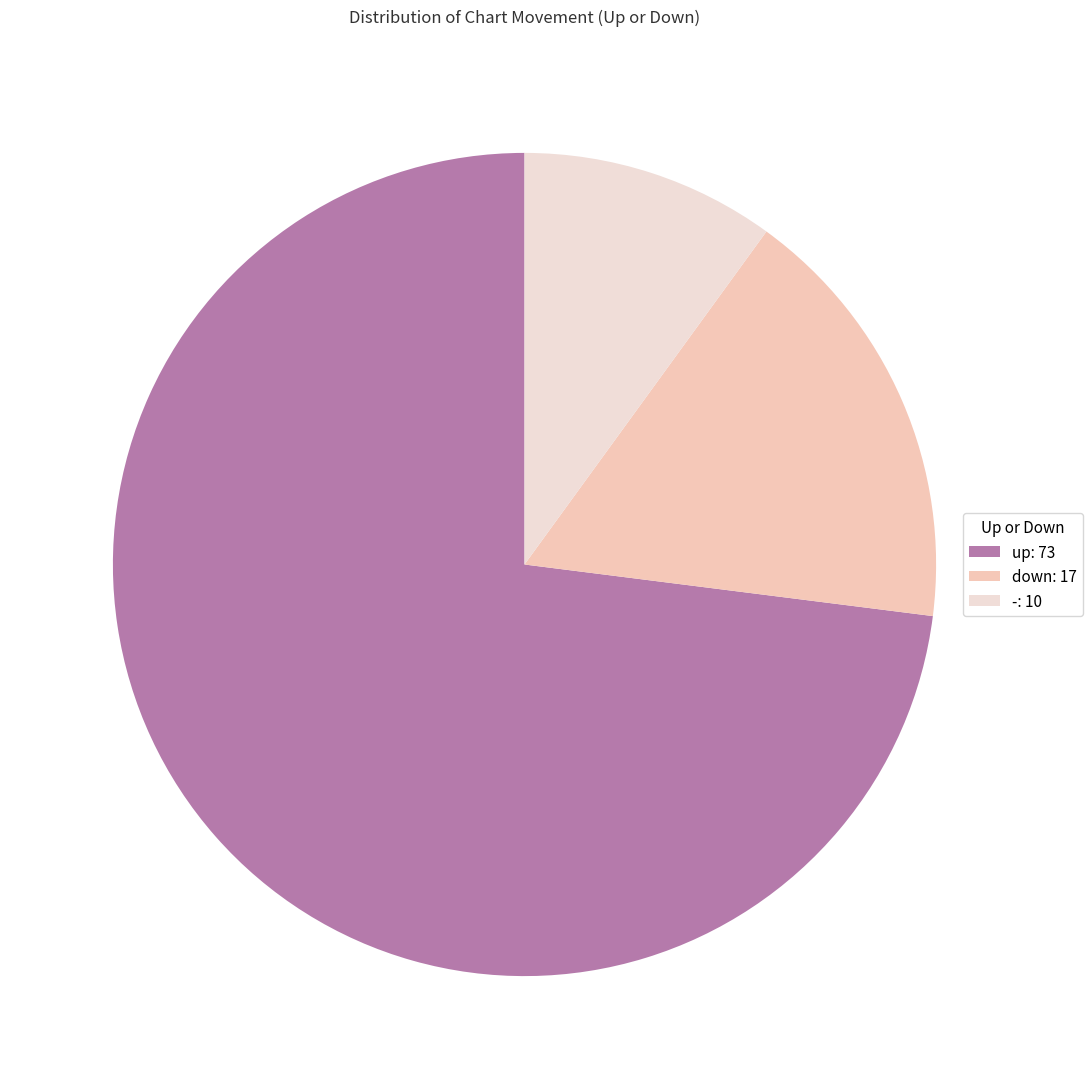

Rank the categories by value from lowest to highest.

-, down, up